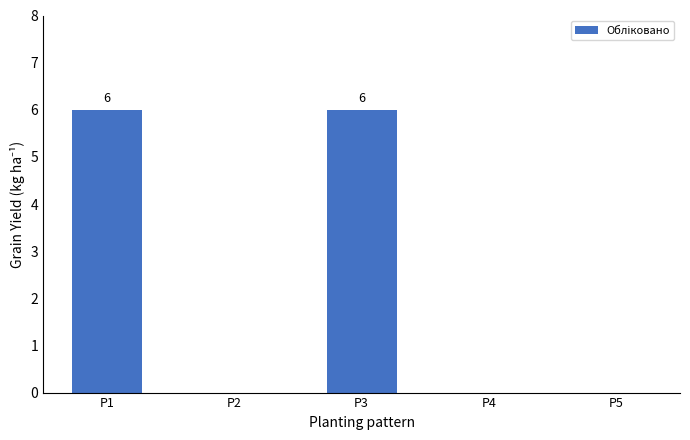

What is the maximum value shown in the chart?

6